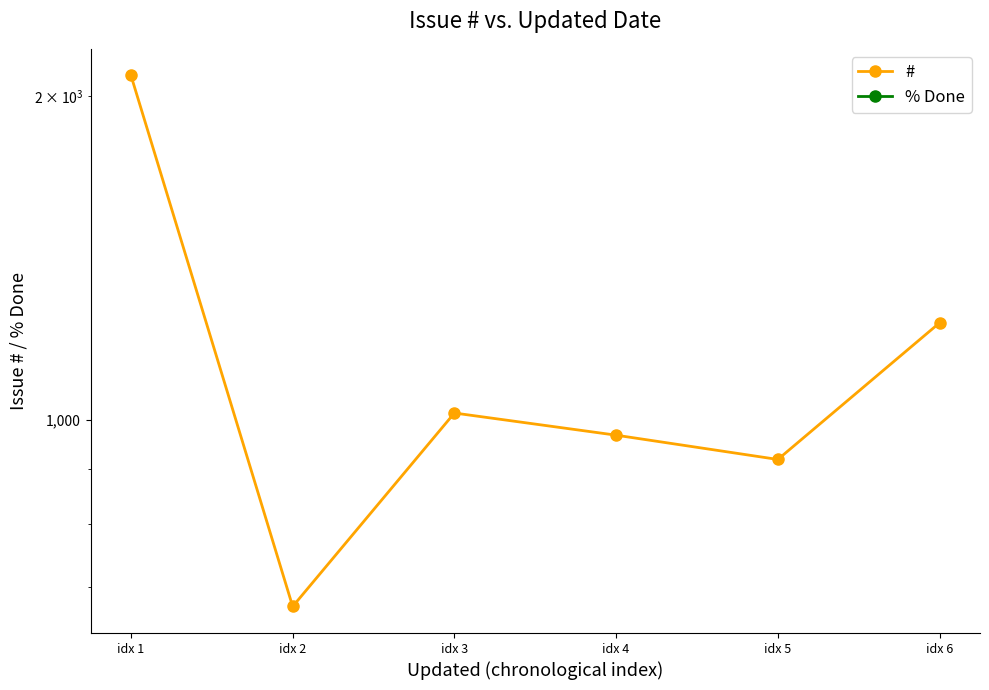

The # series shows 968 at idx 4. True or false?

True